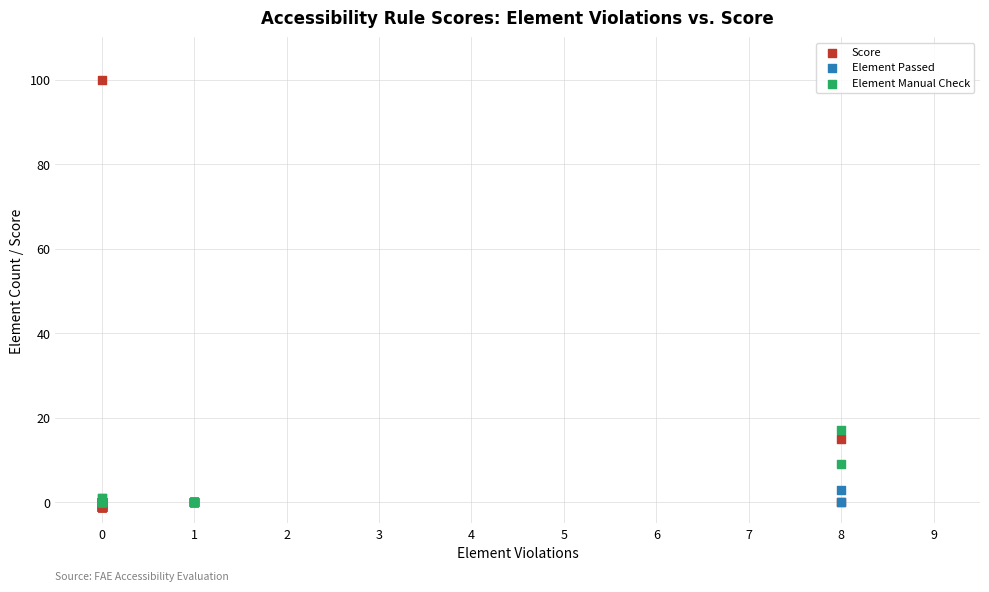

Across all series, what Y value is closest to 49?

17